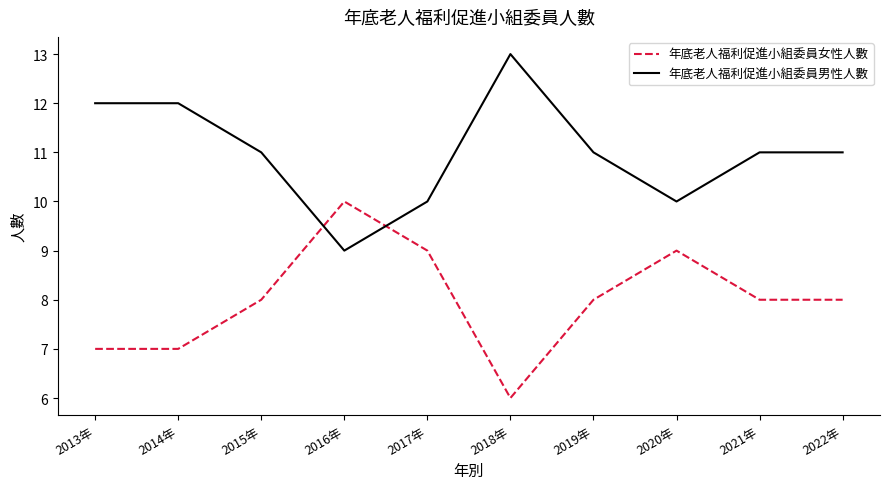

What is the maximum value for 年底老人福利促進小組委員男性人數?

13